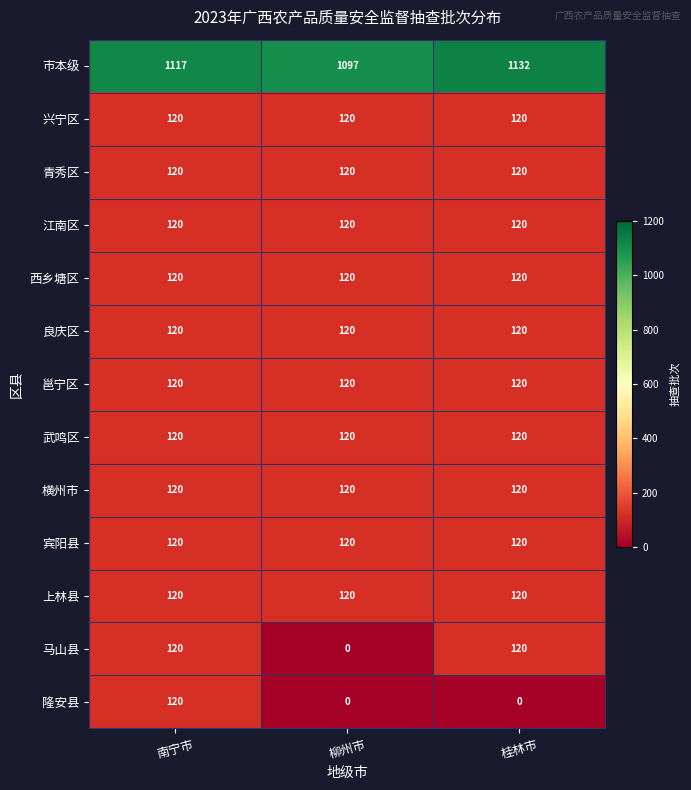

Is it true that 武鸣区 equals 76 at 南宁市?

False